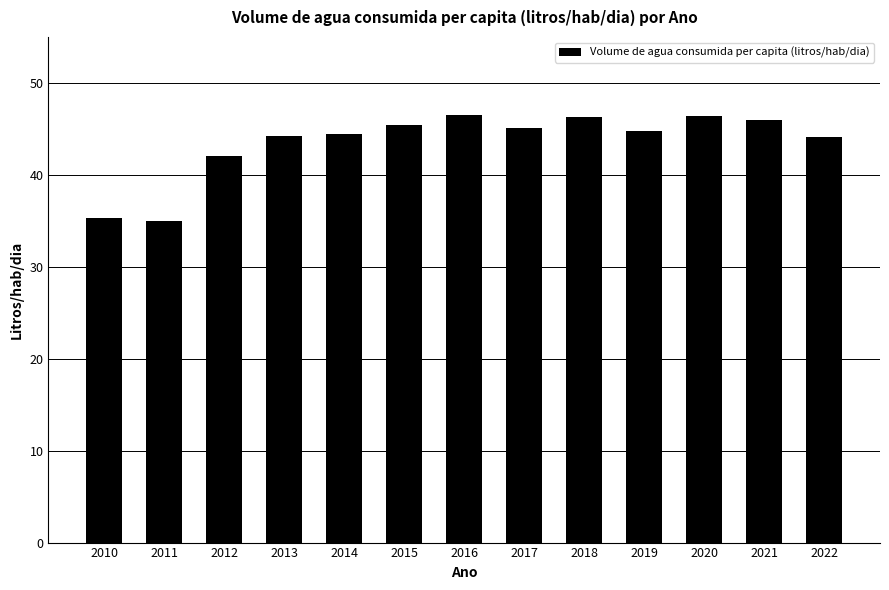

What is the value of the 3rd bar from the left?

42.1